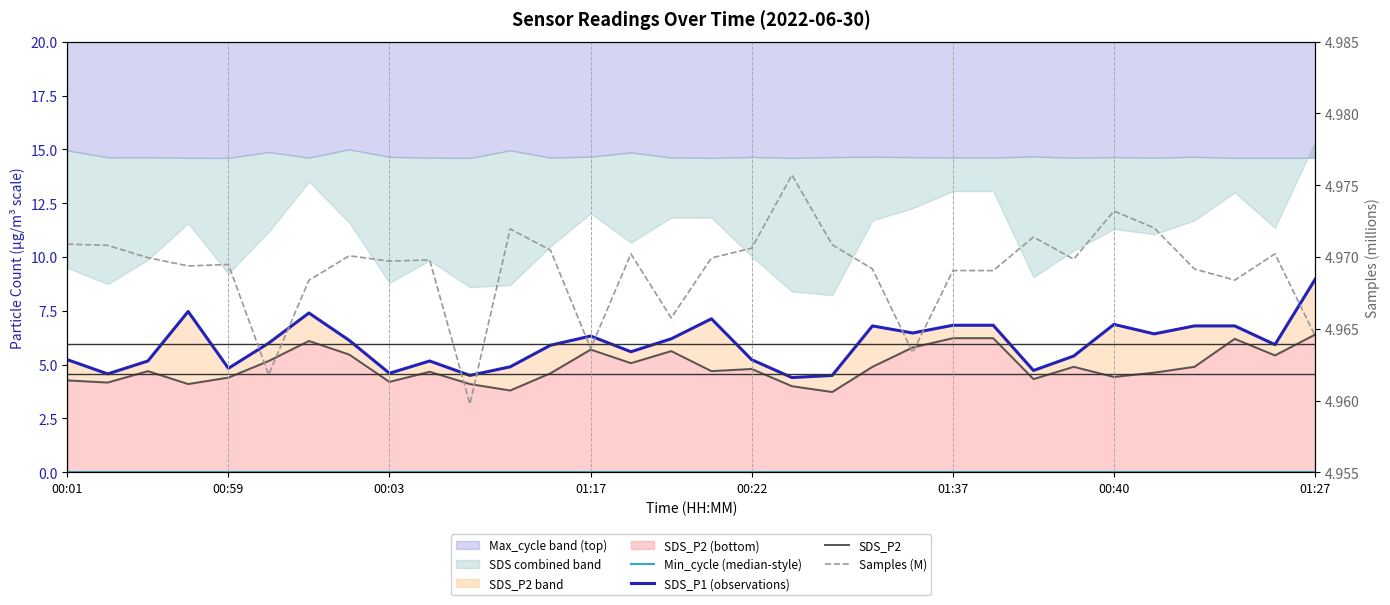

What is the difference between the maximum and minimum values in the SDS_P1 (observations) series?

4.6